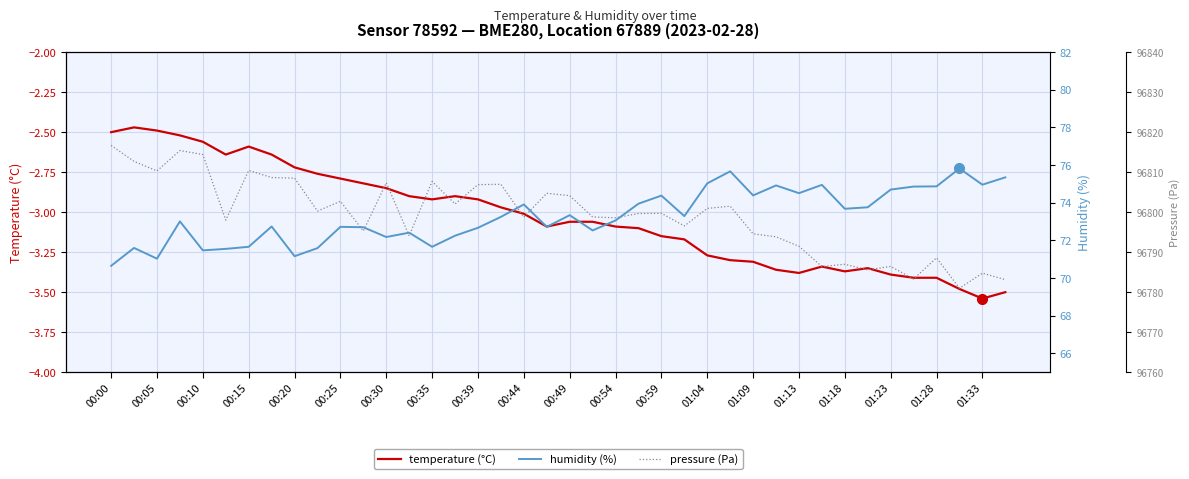

The temperature (°C) series shows -2.5 at 00:00. True or false?

True